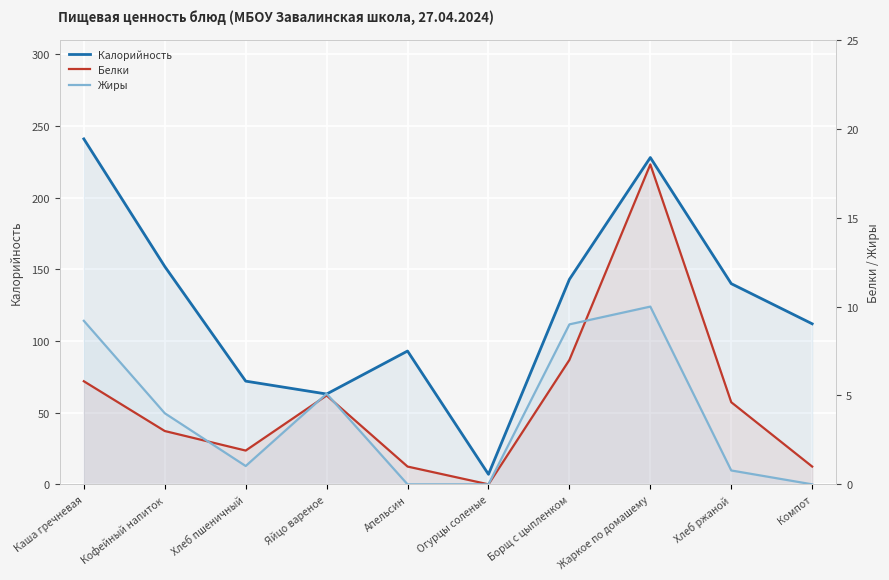

How many values in the Калорийность series are below 140?

5